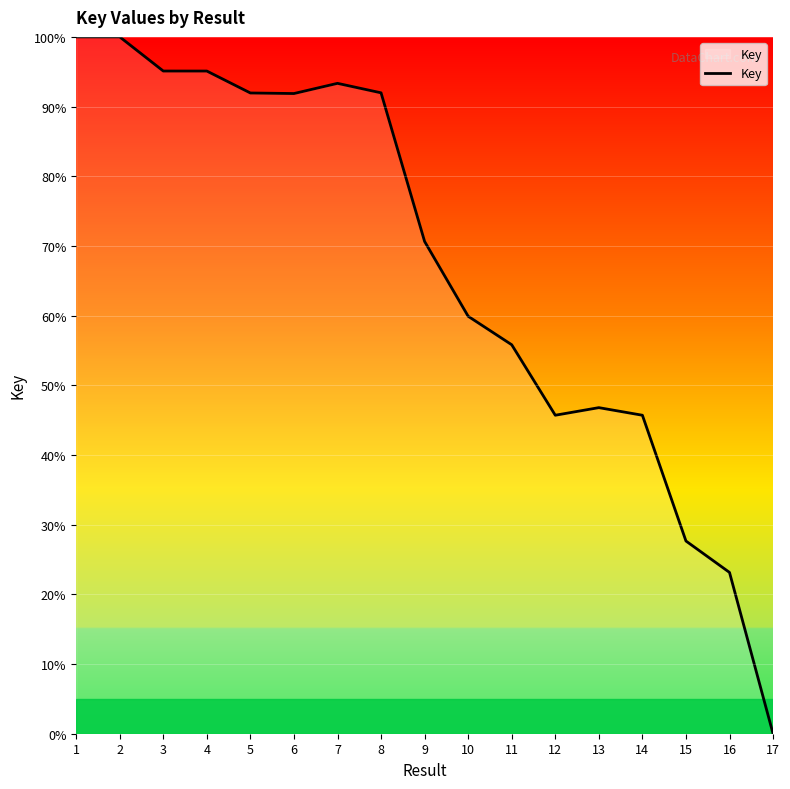

Is it true that the value at 3 is 95.1?

True